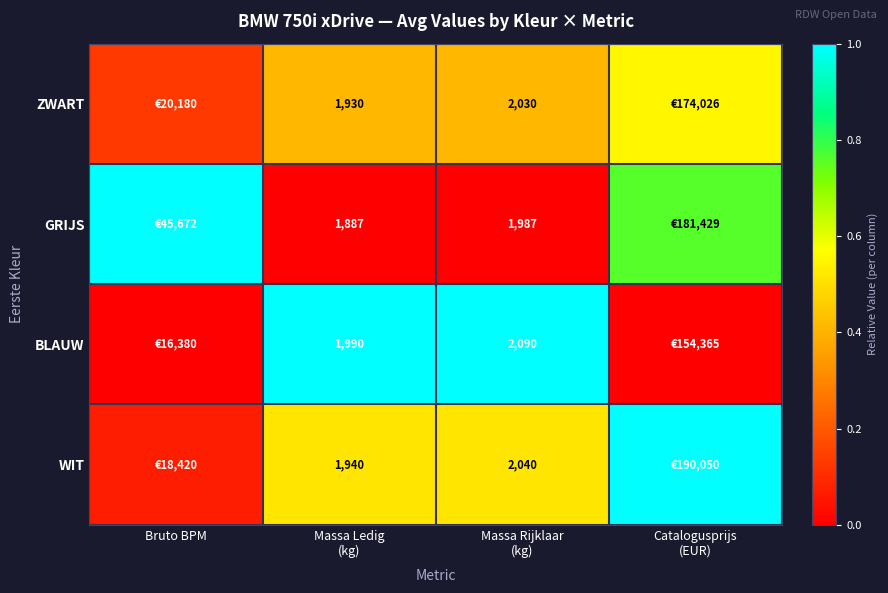

Is the value of ZWART at Bruto BPM greater than the value of WIT at Catalogusprijs (EUR)?

No